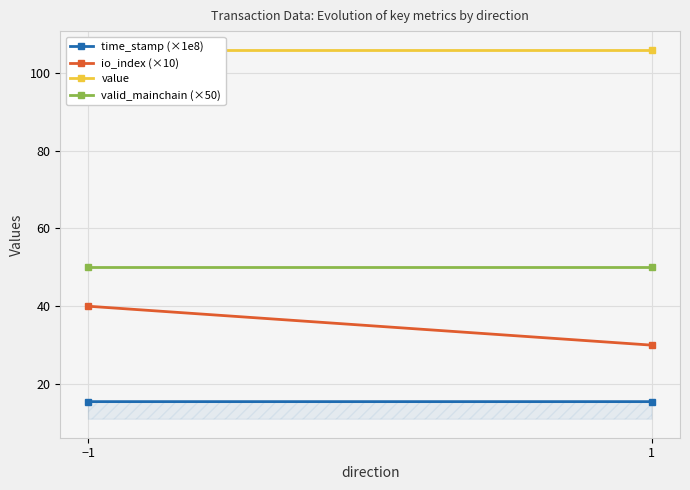

At which category is the sum across all series the highest?

−1